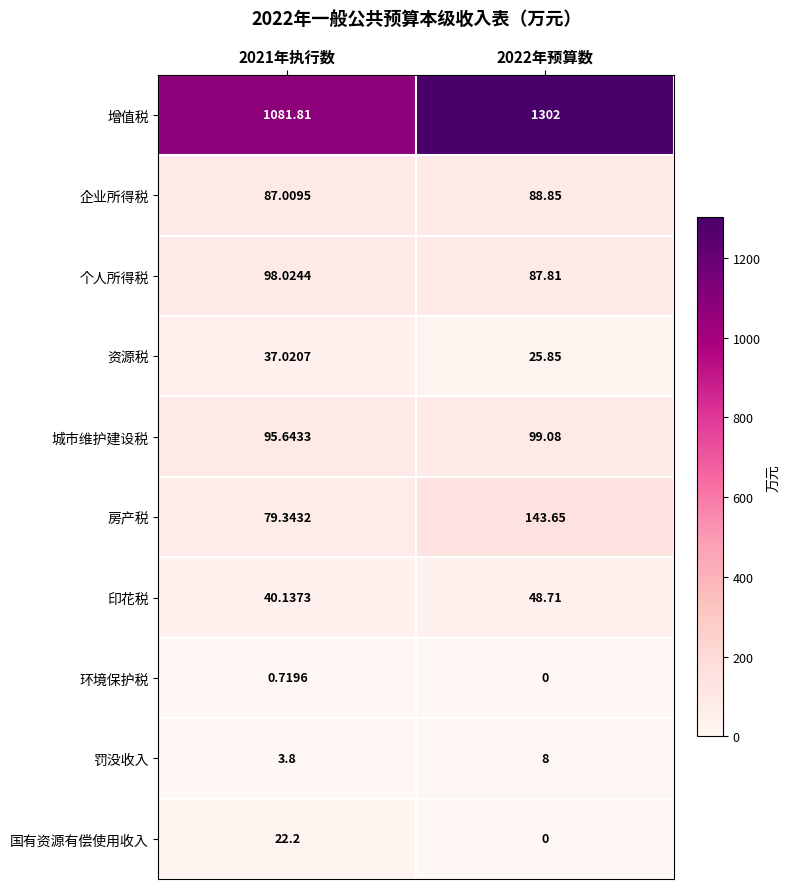

Which series changed the most between 2021年执行数 and 2022年预算数?

增值税